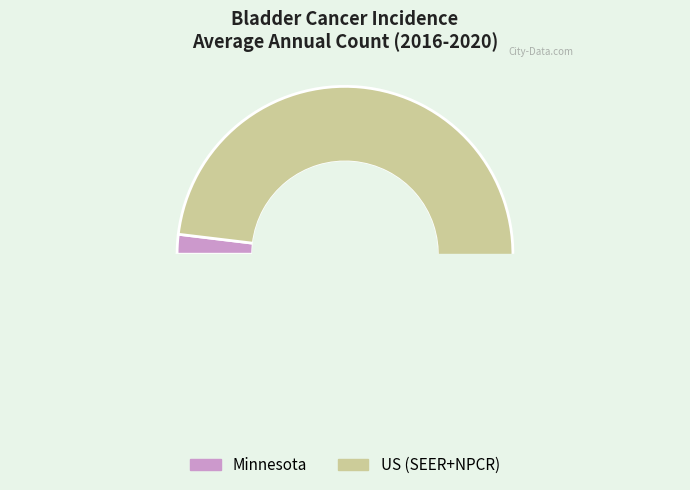

What is the largest slice in the pie chart?

US (SEER+NPCR)